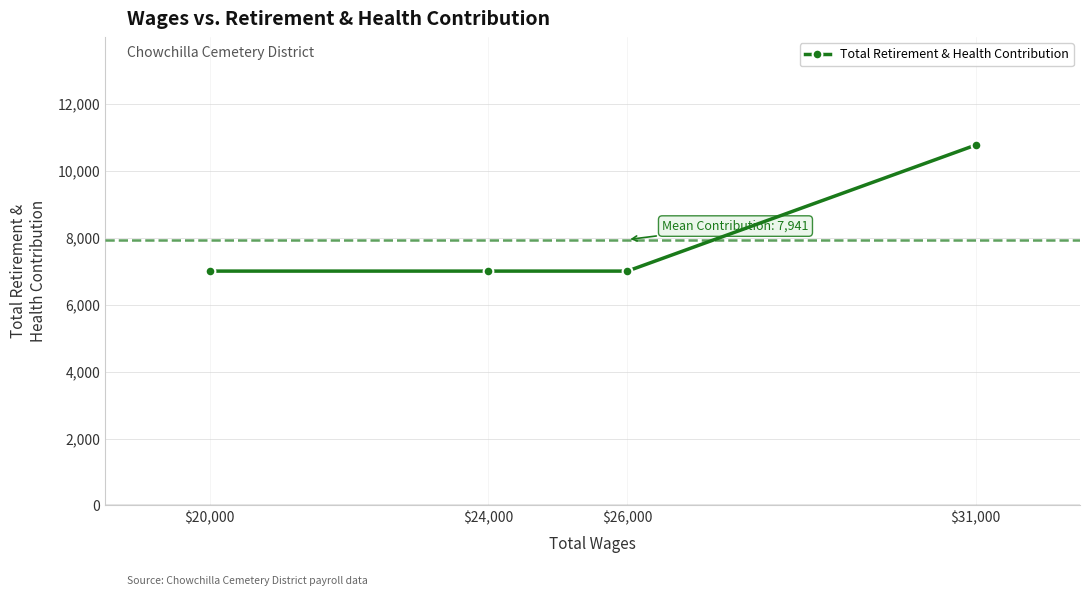

Count the values in the range 7000 to 10763.

4